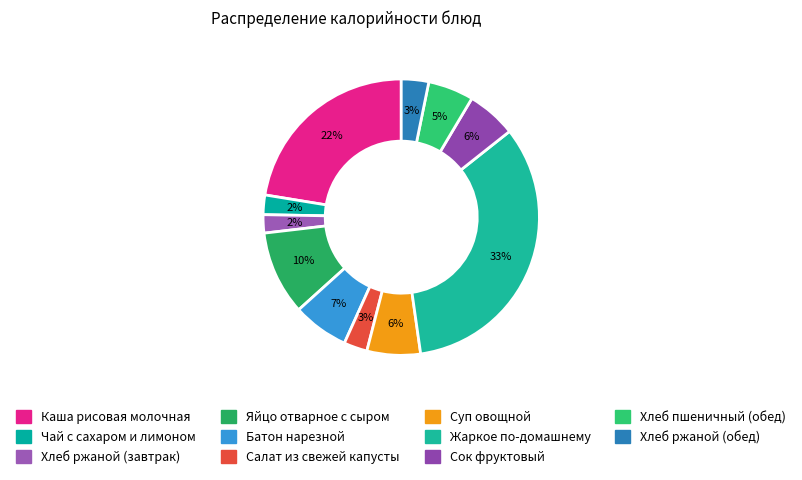

Which category has the biggest portion of the pie?

Жаркое по-домашнему